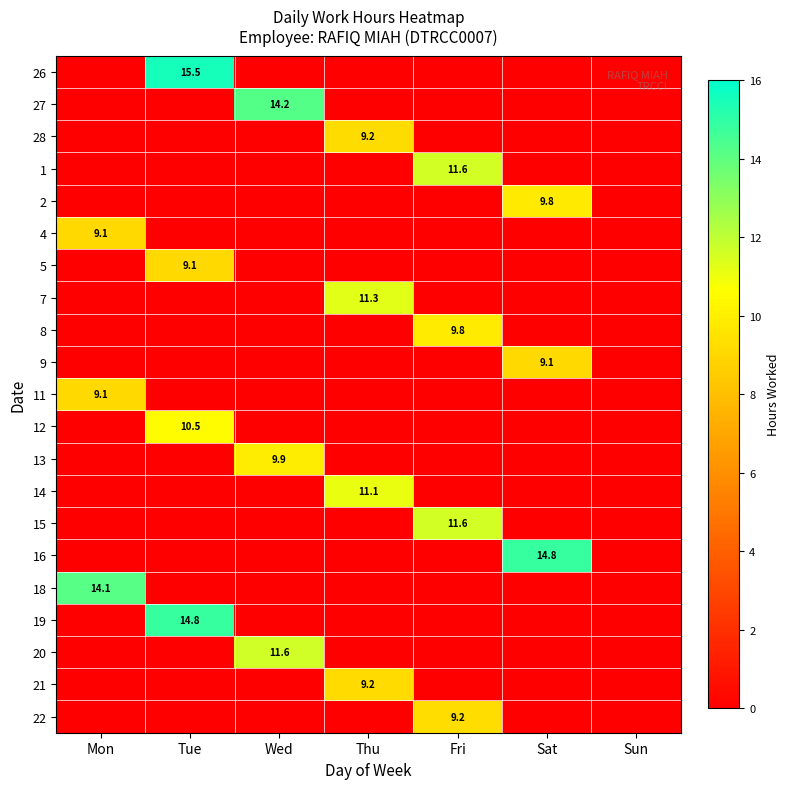

Is the value of 16 at Tue greater than the value of 18 at Thu?

No